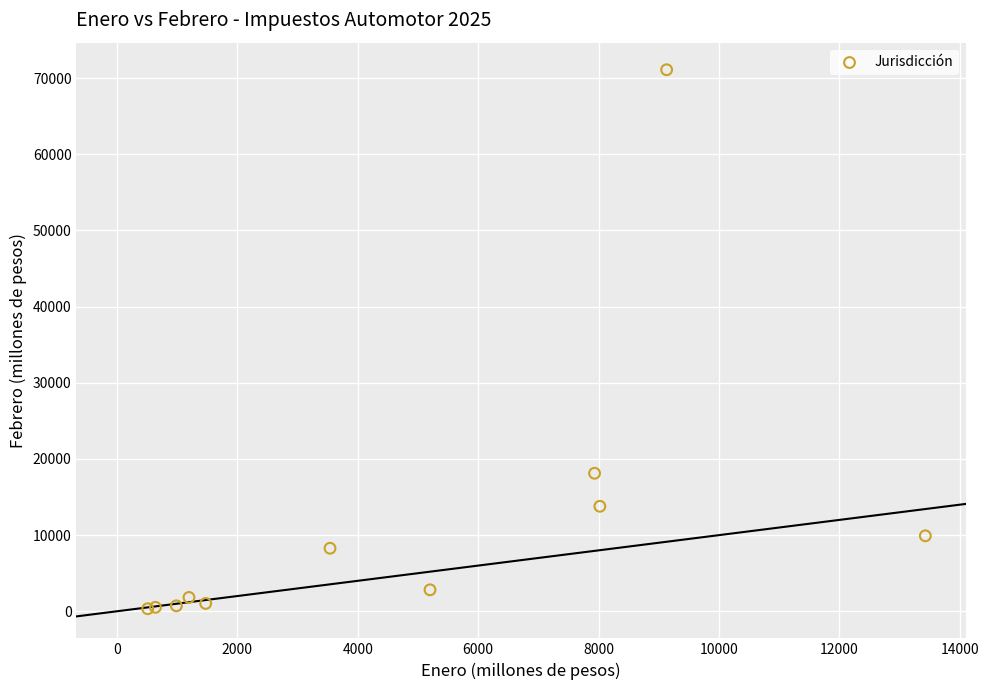

What Y value in the scatter plot is closest to 35720?

18122.1